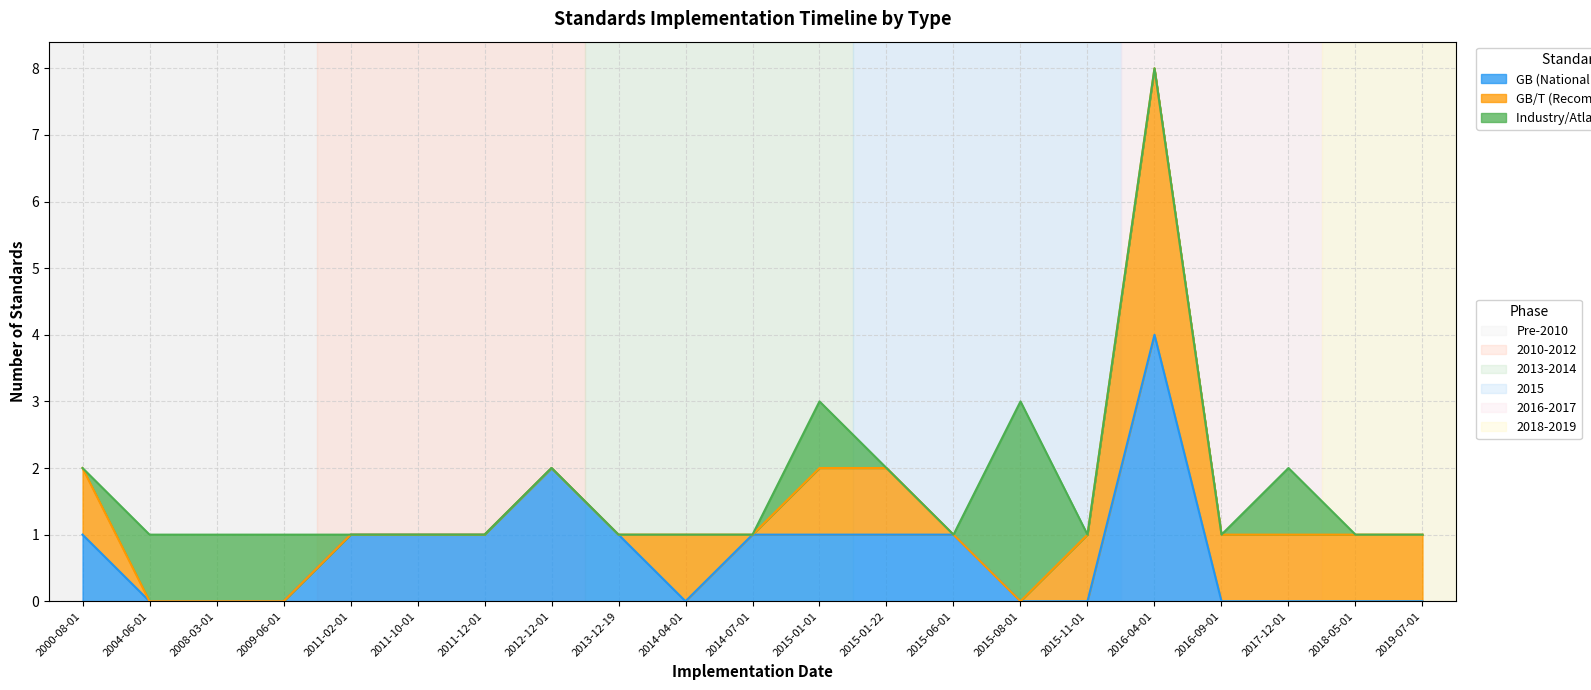

What is the label of the 13th point from the right?

2013-12-19